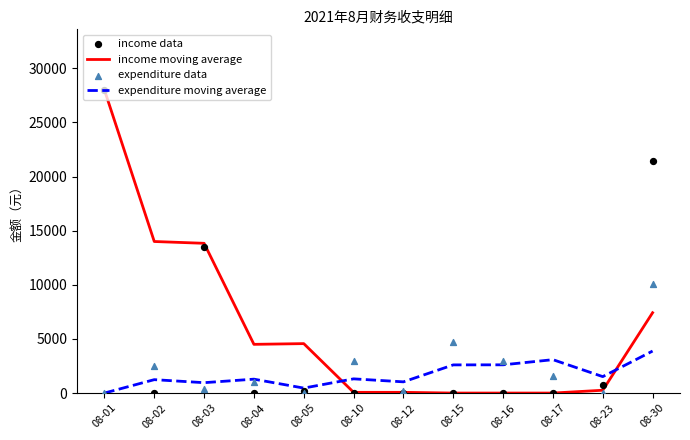

Which series reaches the minimum Y coordinate?

income moving average